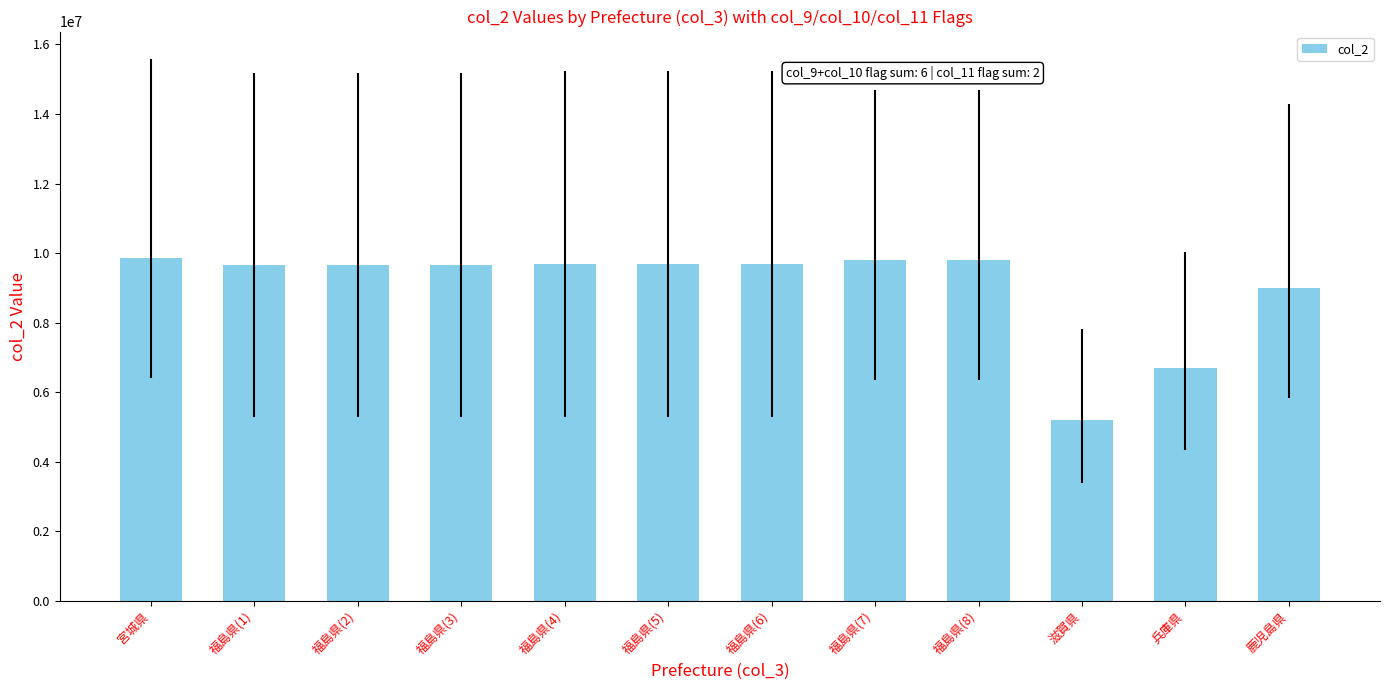

What is the average value?

9032729